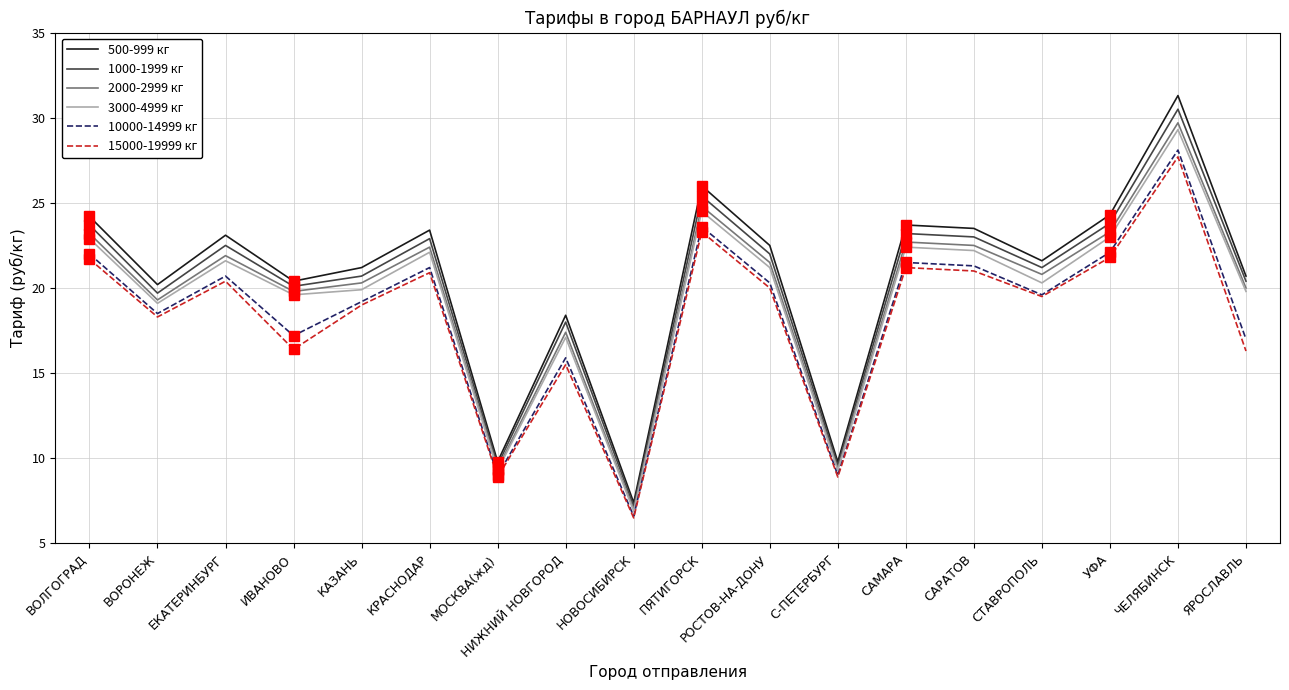

At which label does 1000-1999 кг reach its minimum?

НОВОСИБИРСК